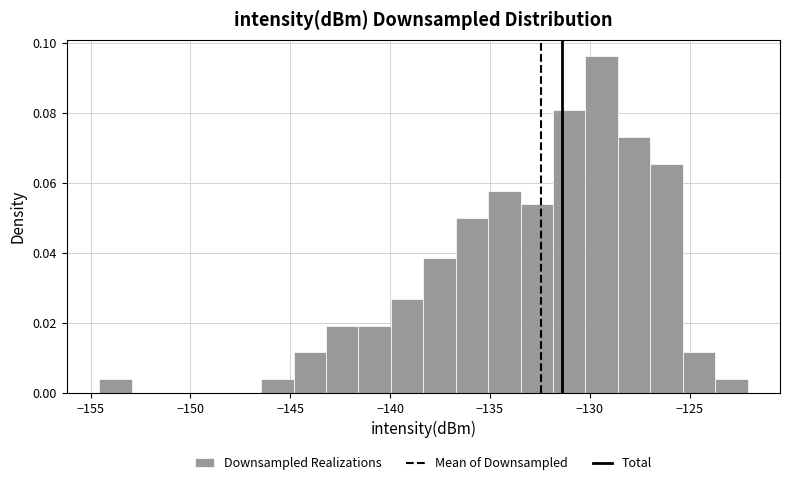

Around what value on the x-axis is the tallest bar? Give the approximate position of its centre, as read against the axis.

-129.5